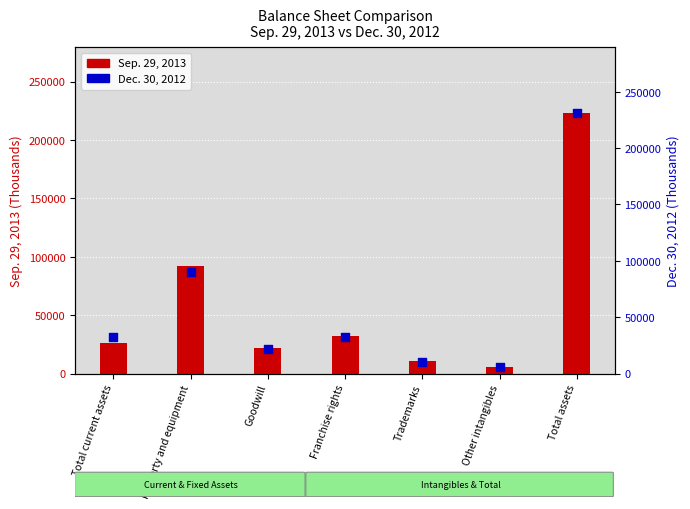

Which series has the largest Y range (max minus min)?

Dec. 30, 2012